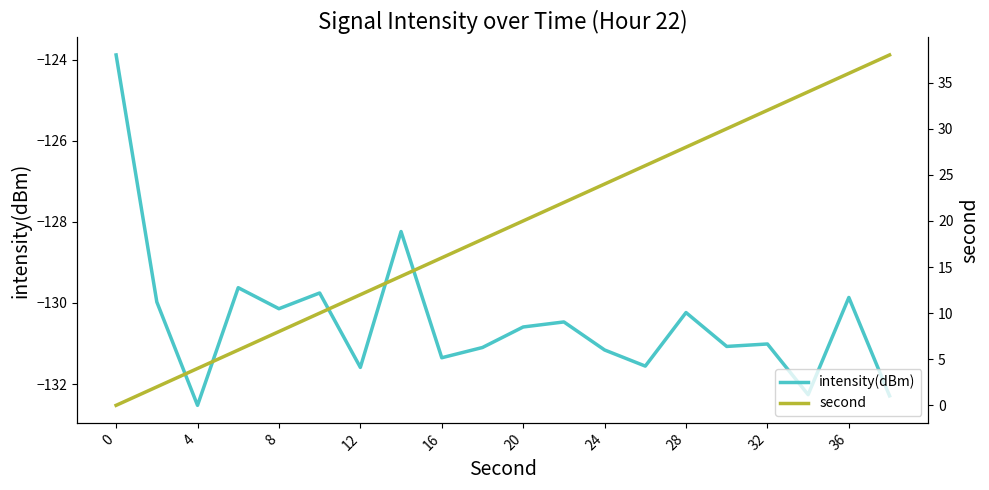

The value of intensity(dBm) at 20 is -63.8. True or false?

False